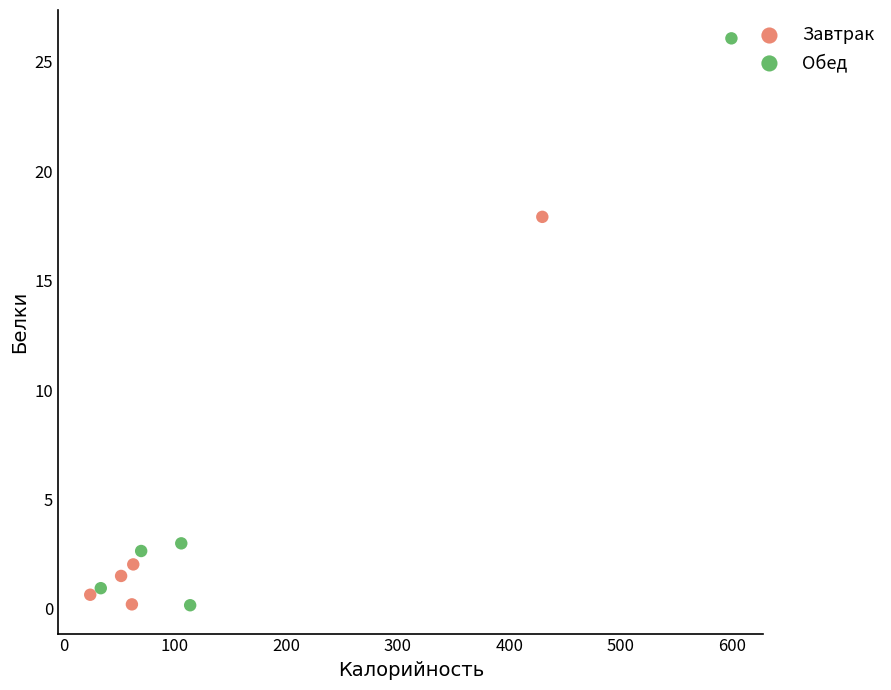

Which series has the widest spread of Y values?

Обед